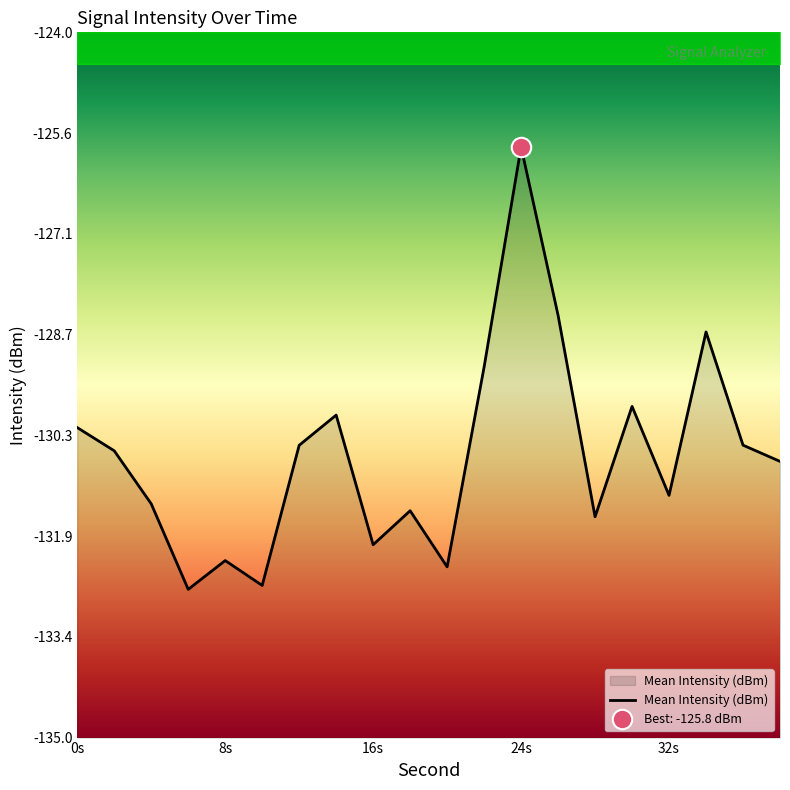

The value of Mean Intensity (dBm) at 32s is -213.3. True or false?

False